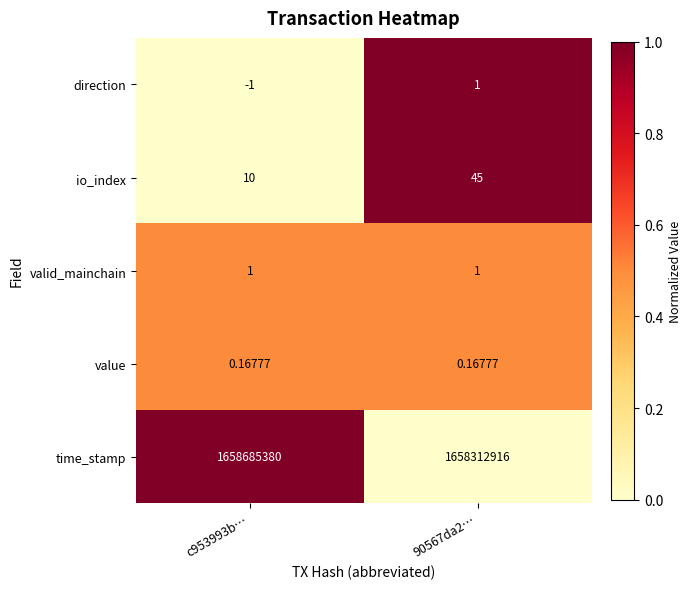

Which series has the largest total across all categories?

time_stamp